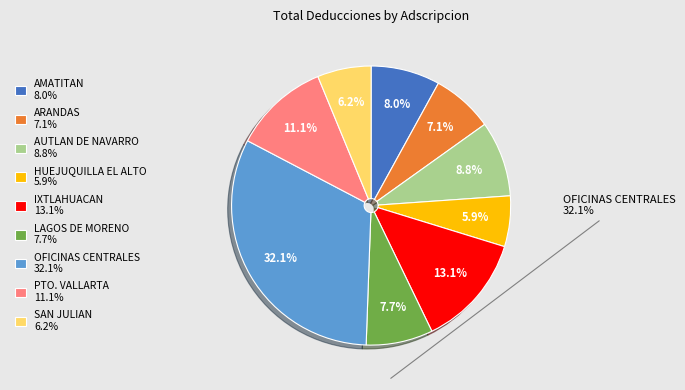

Which has a higher value, IXTLAHUACAN 13.1% or SAN JULIAN 6.2%?

IXTLAHUACAN 13.1%